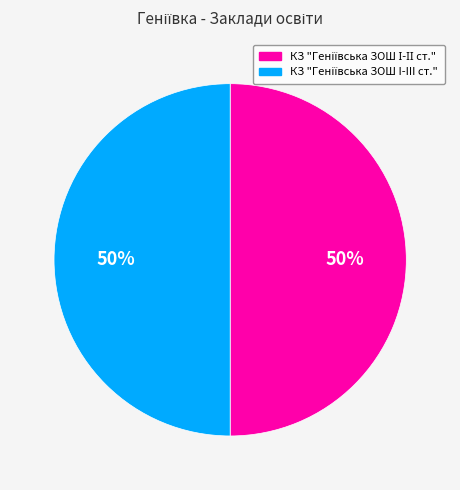

To the nearest percent, what is the average slice percentage?

50%